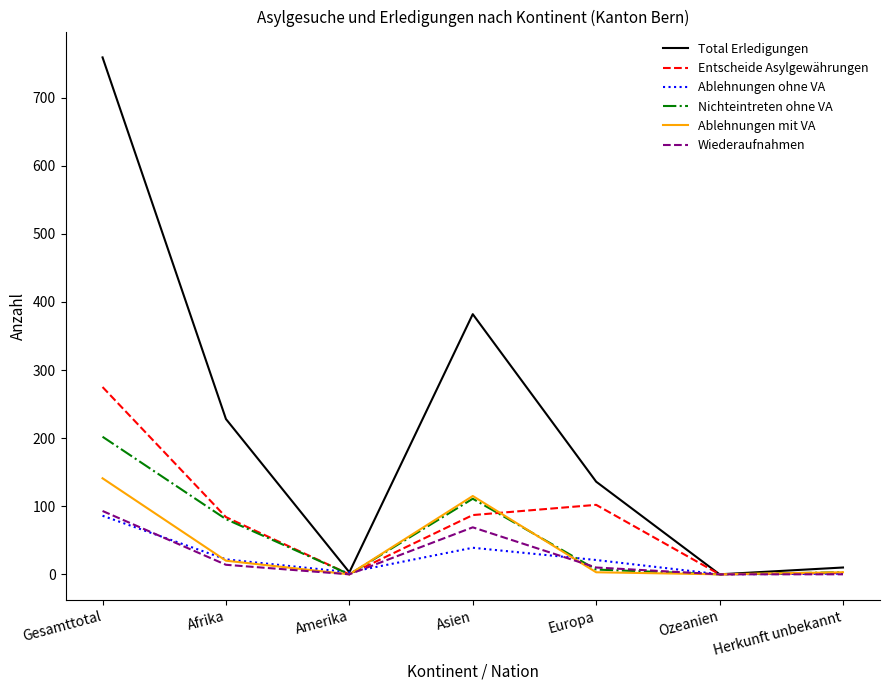

Which series has the largest total across all categories?

Total Erledigungen